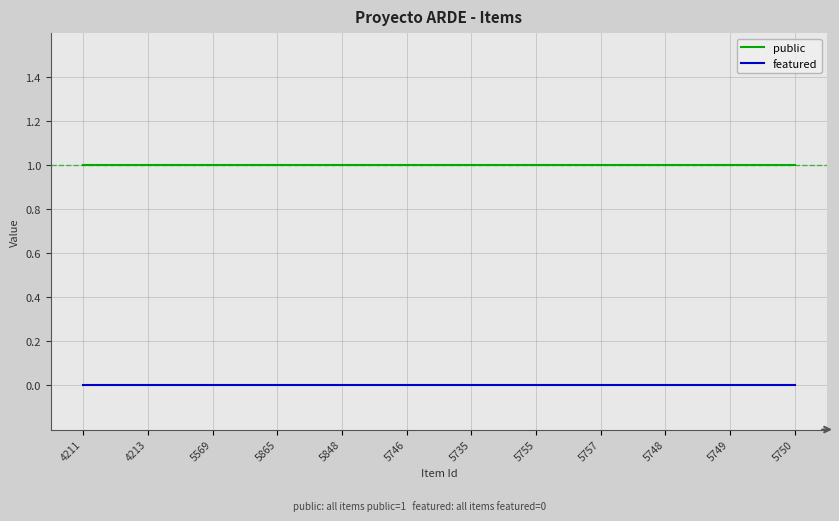

Does the chart display data point markers on the line(s)?

No